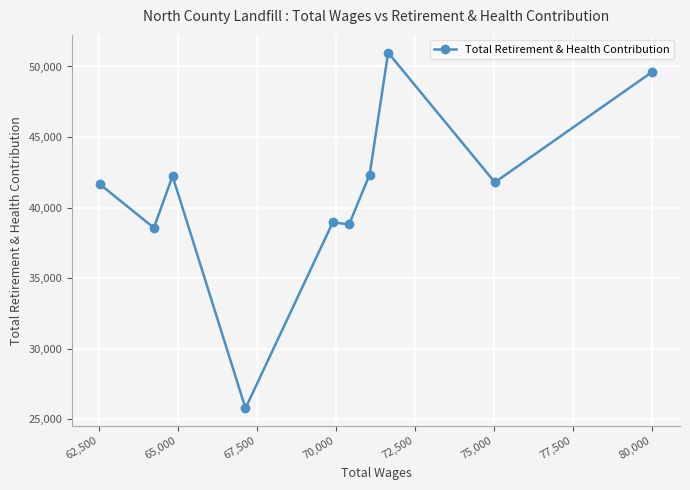

What is the smallest value displayed?

25780